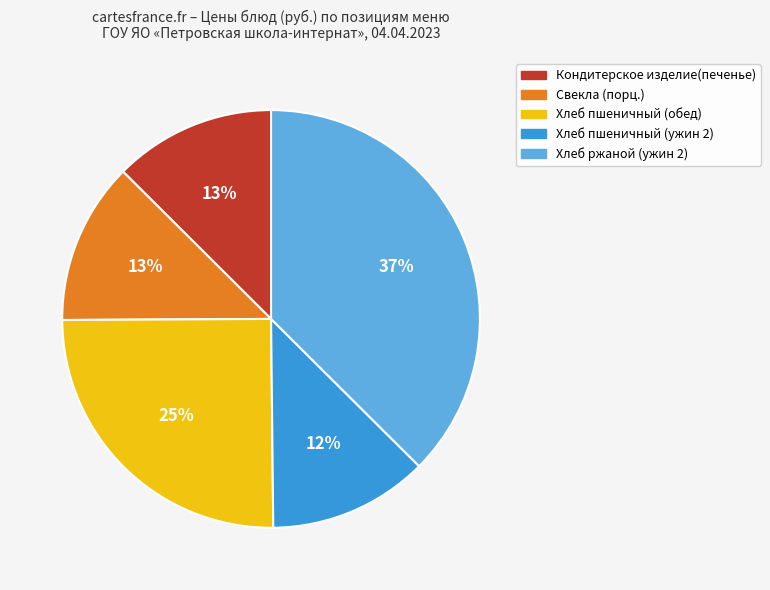

To the nearest percent, what portion does Хлеб ржаной (ужин 2) represent?

37%